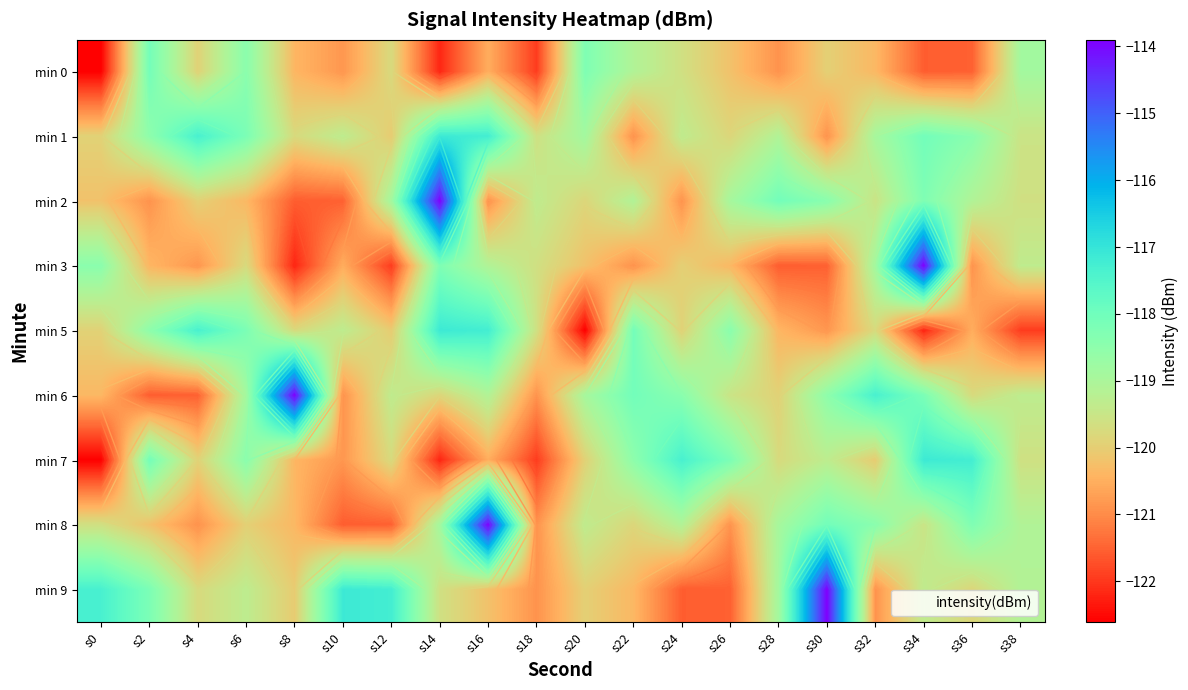

How many data points in min 0 are less than -120?

11